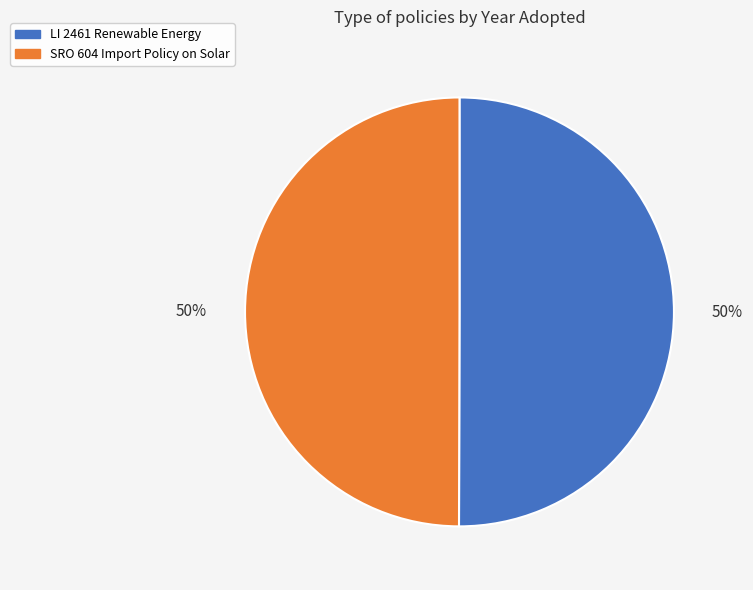

To the nearest percent, what is the average slice percentage?

50%